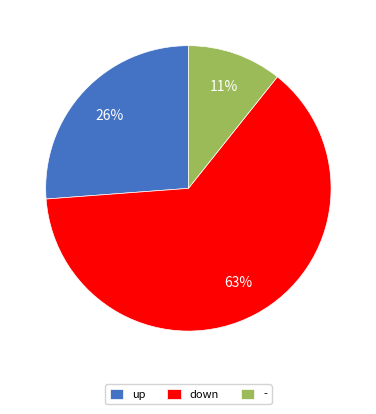

To the nearest percent, what is the difference between the largest and smallest slice percentages?

52%